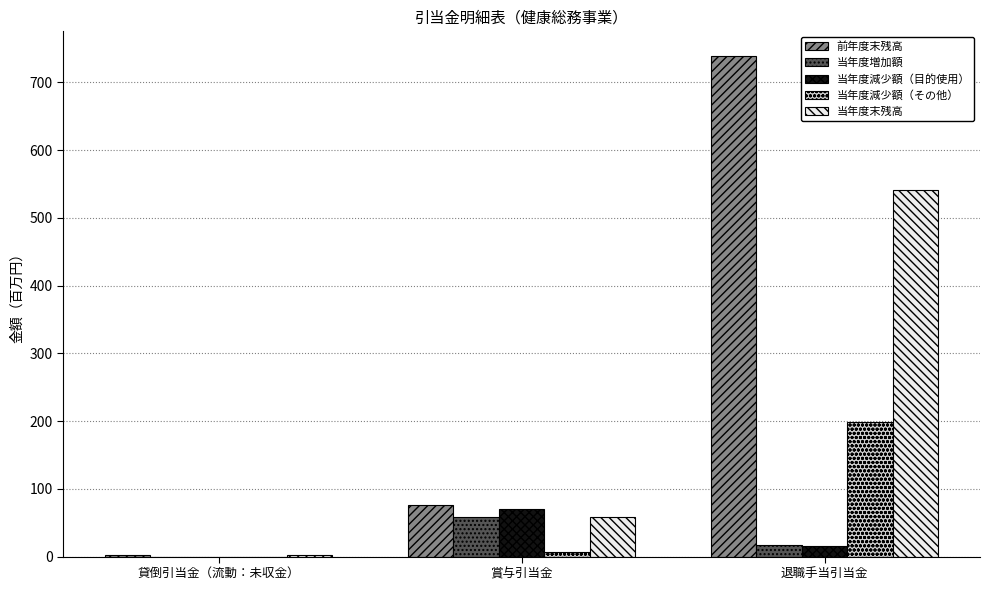

The value of 当年度増加額 at 退職手当引当金 is 17.5. True or false?

True